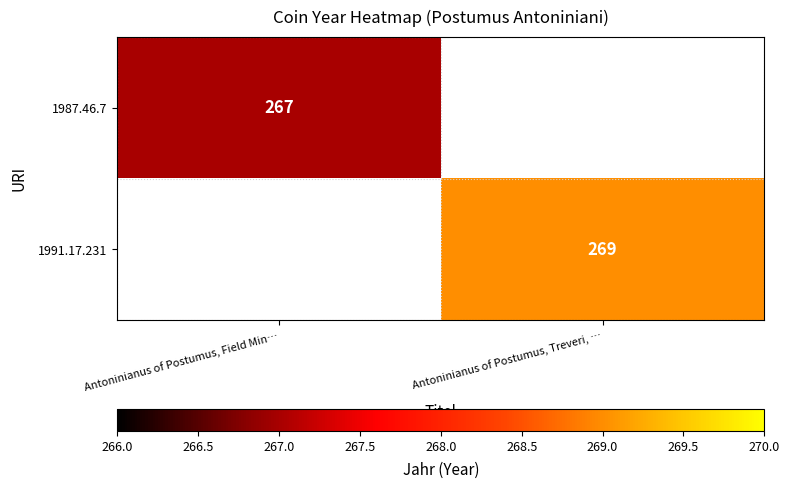

Is it true that 1987.46.7 equals 267 at Antoninianus of Postumus, Field Min…?

True